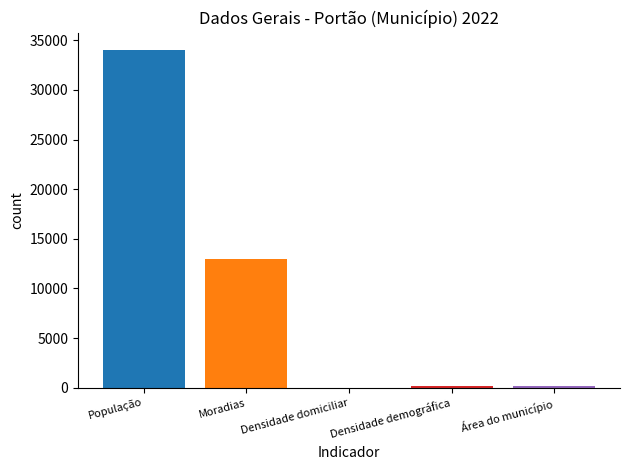

What is the greatest value displayed?

34071.0